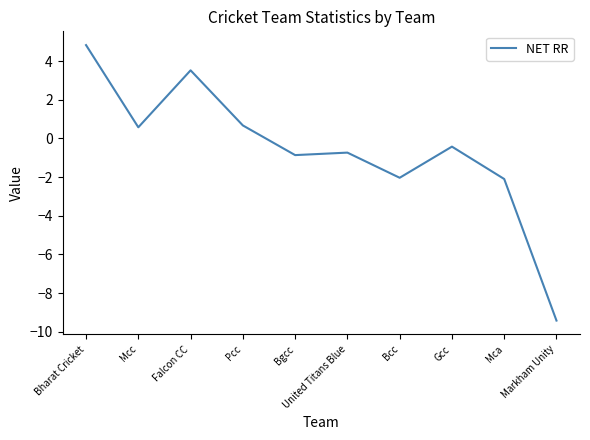

What is the difference between the maximum and minimum values?

14.2